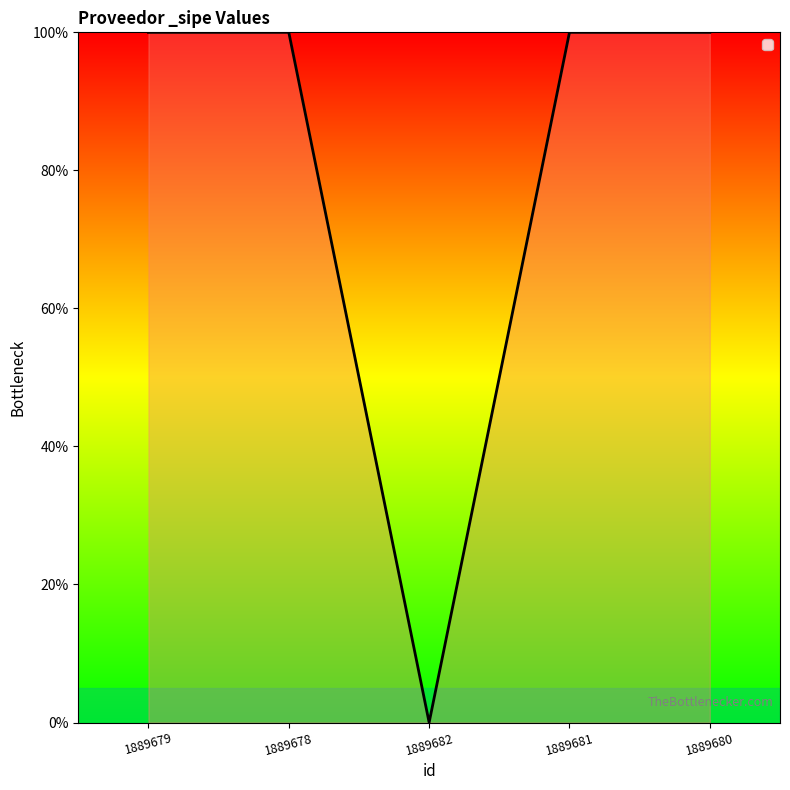

Approximately how many times larger is the value at 1889681 compared to 1889680?

1.0